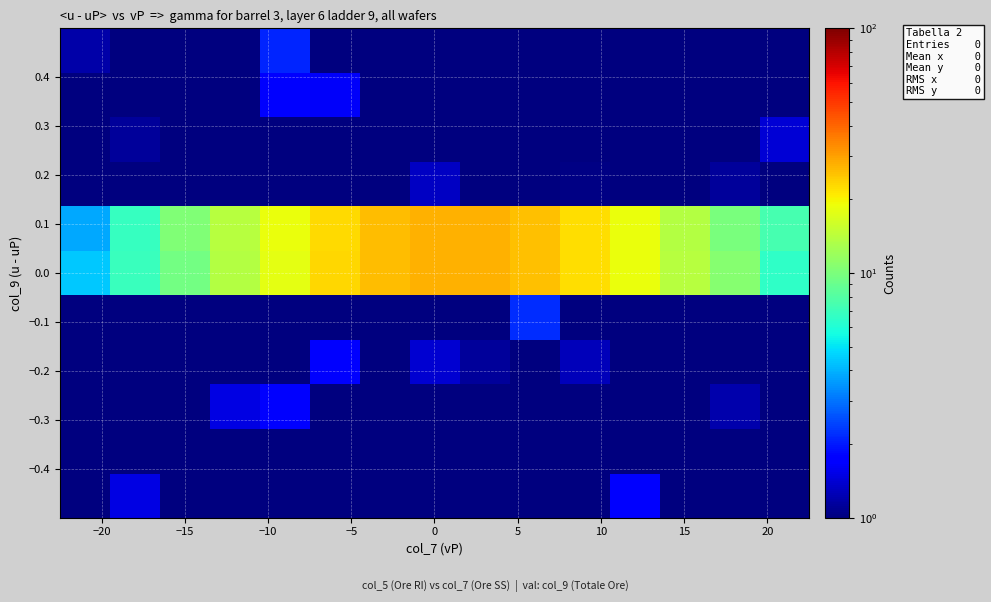

How many distinct data groups are displayed?

11